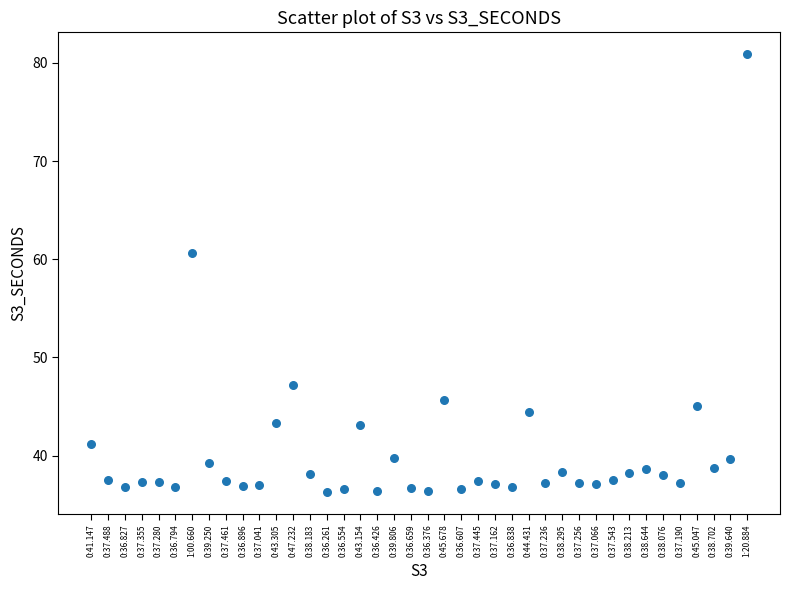

What is the range of Y values (max minus min)?

44.6